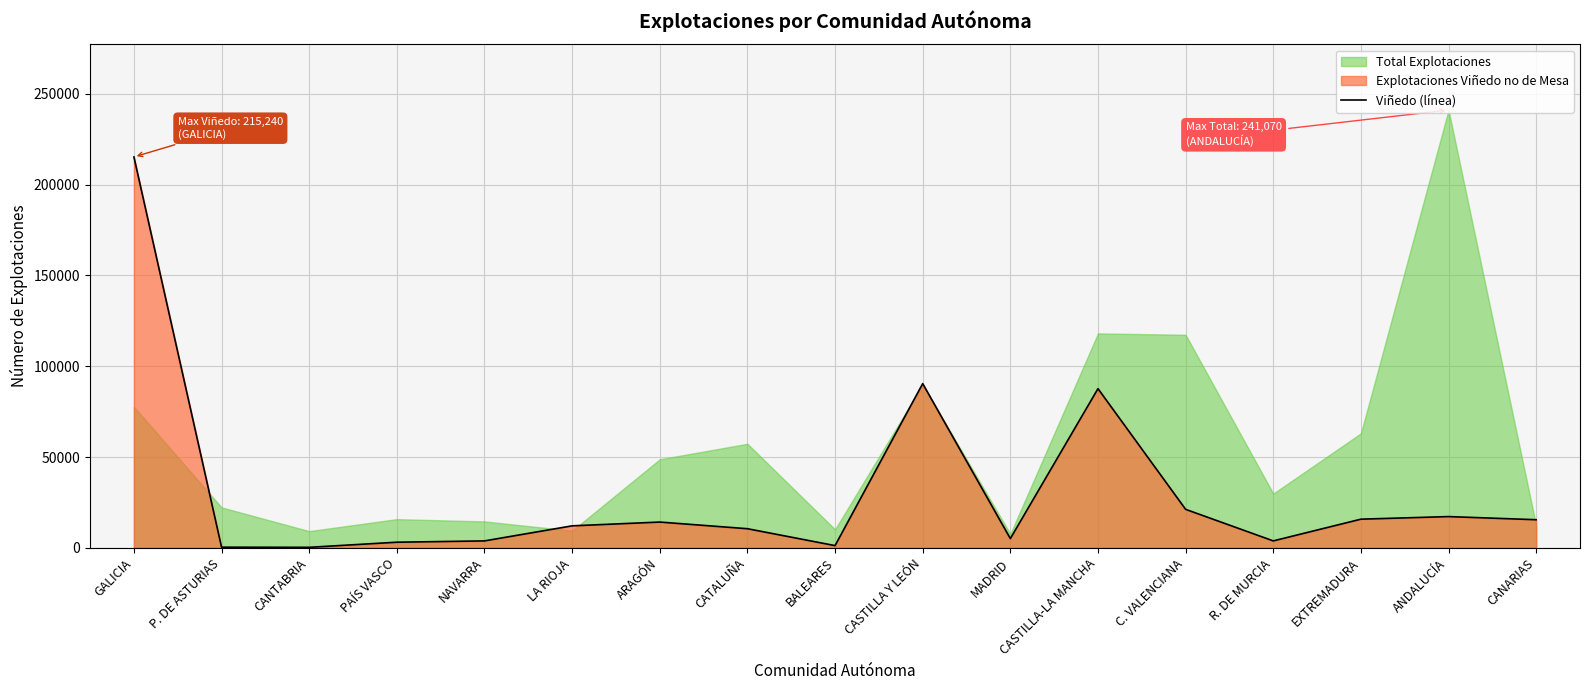

What is the minimum value shown in the chart?

290